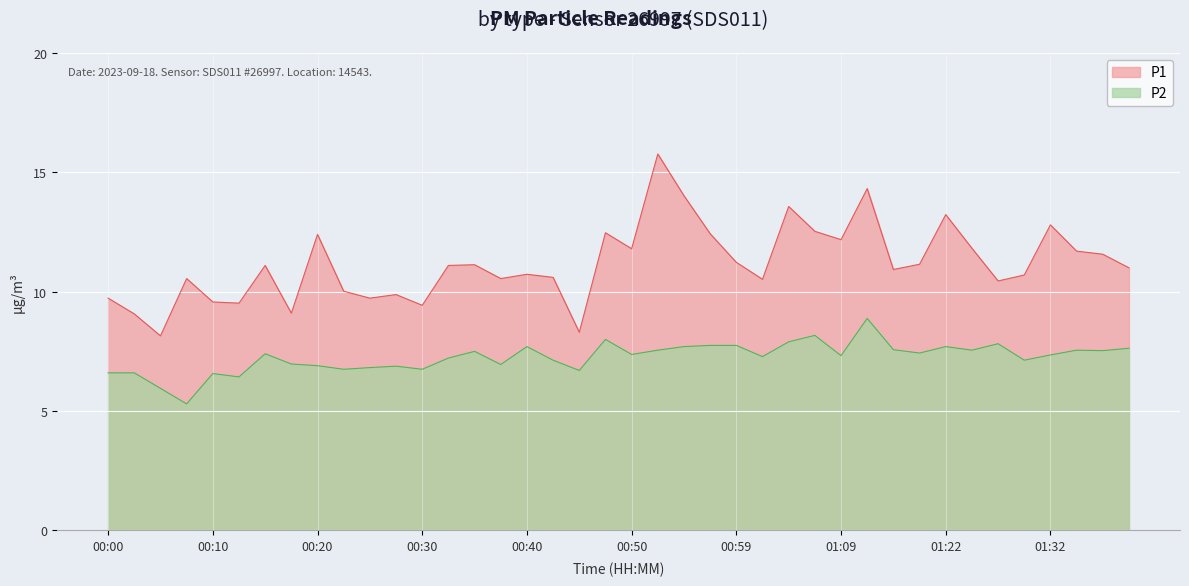

What is the sum of the P2 values at 00:08 and 00:37?

12.2